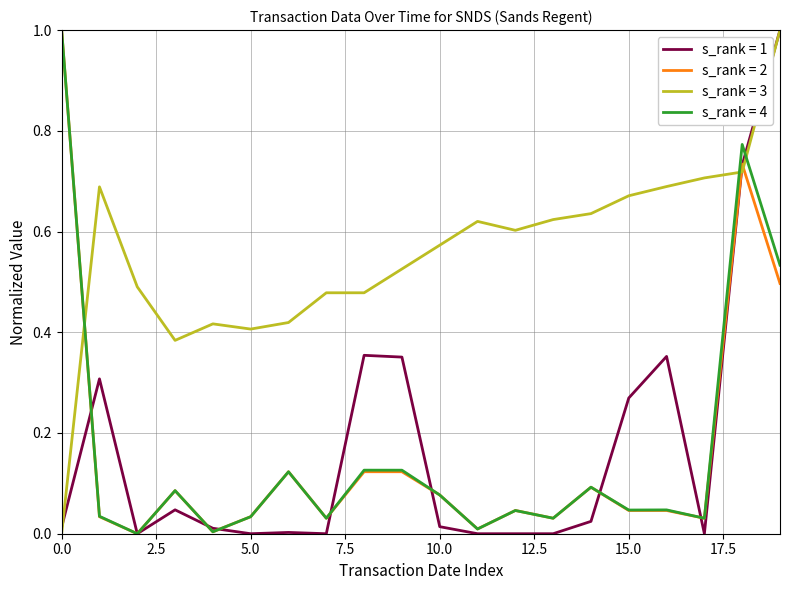

Which series has the largest total across all categories?

s_rank = 3